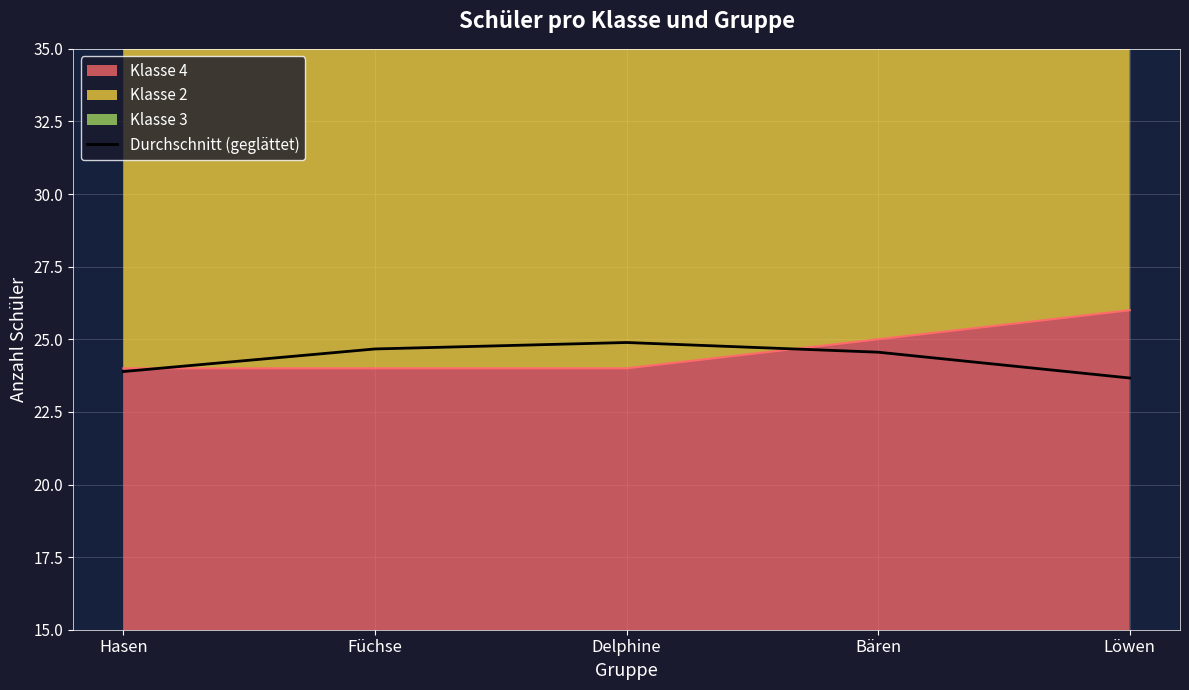

Rank the categories by value from lowest to highest.

Löwen, Hasen, Bären, Füchse, Delphine